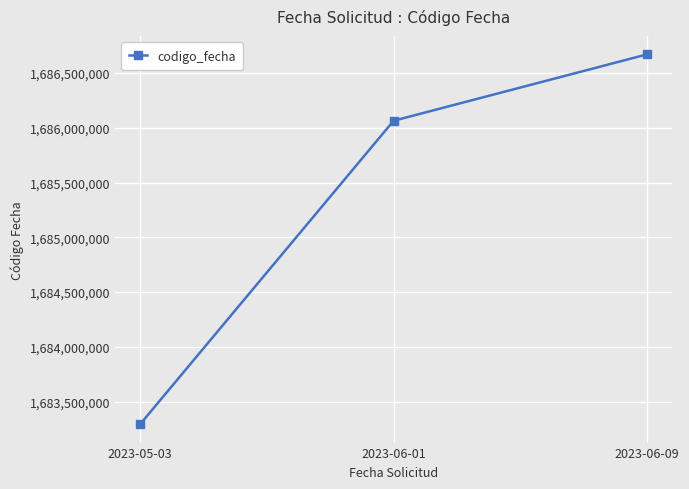

List the labels in order of value, largest first.

2023-06-09, 2023-06-01, 2023-05-03